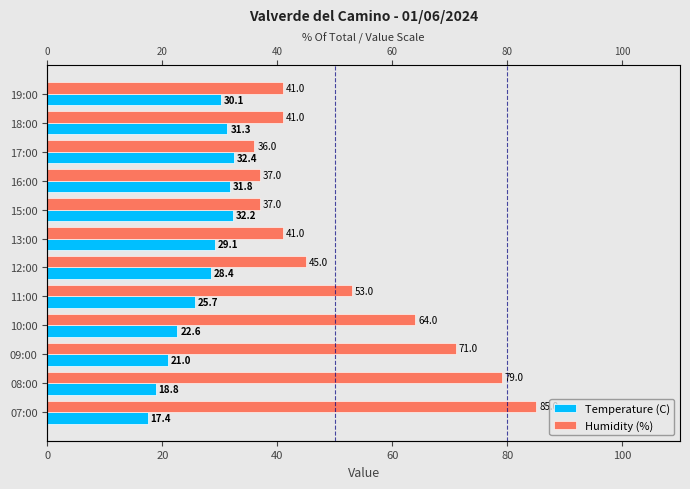

How many values in the Temperature (C) series exceed 29?

6